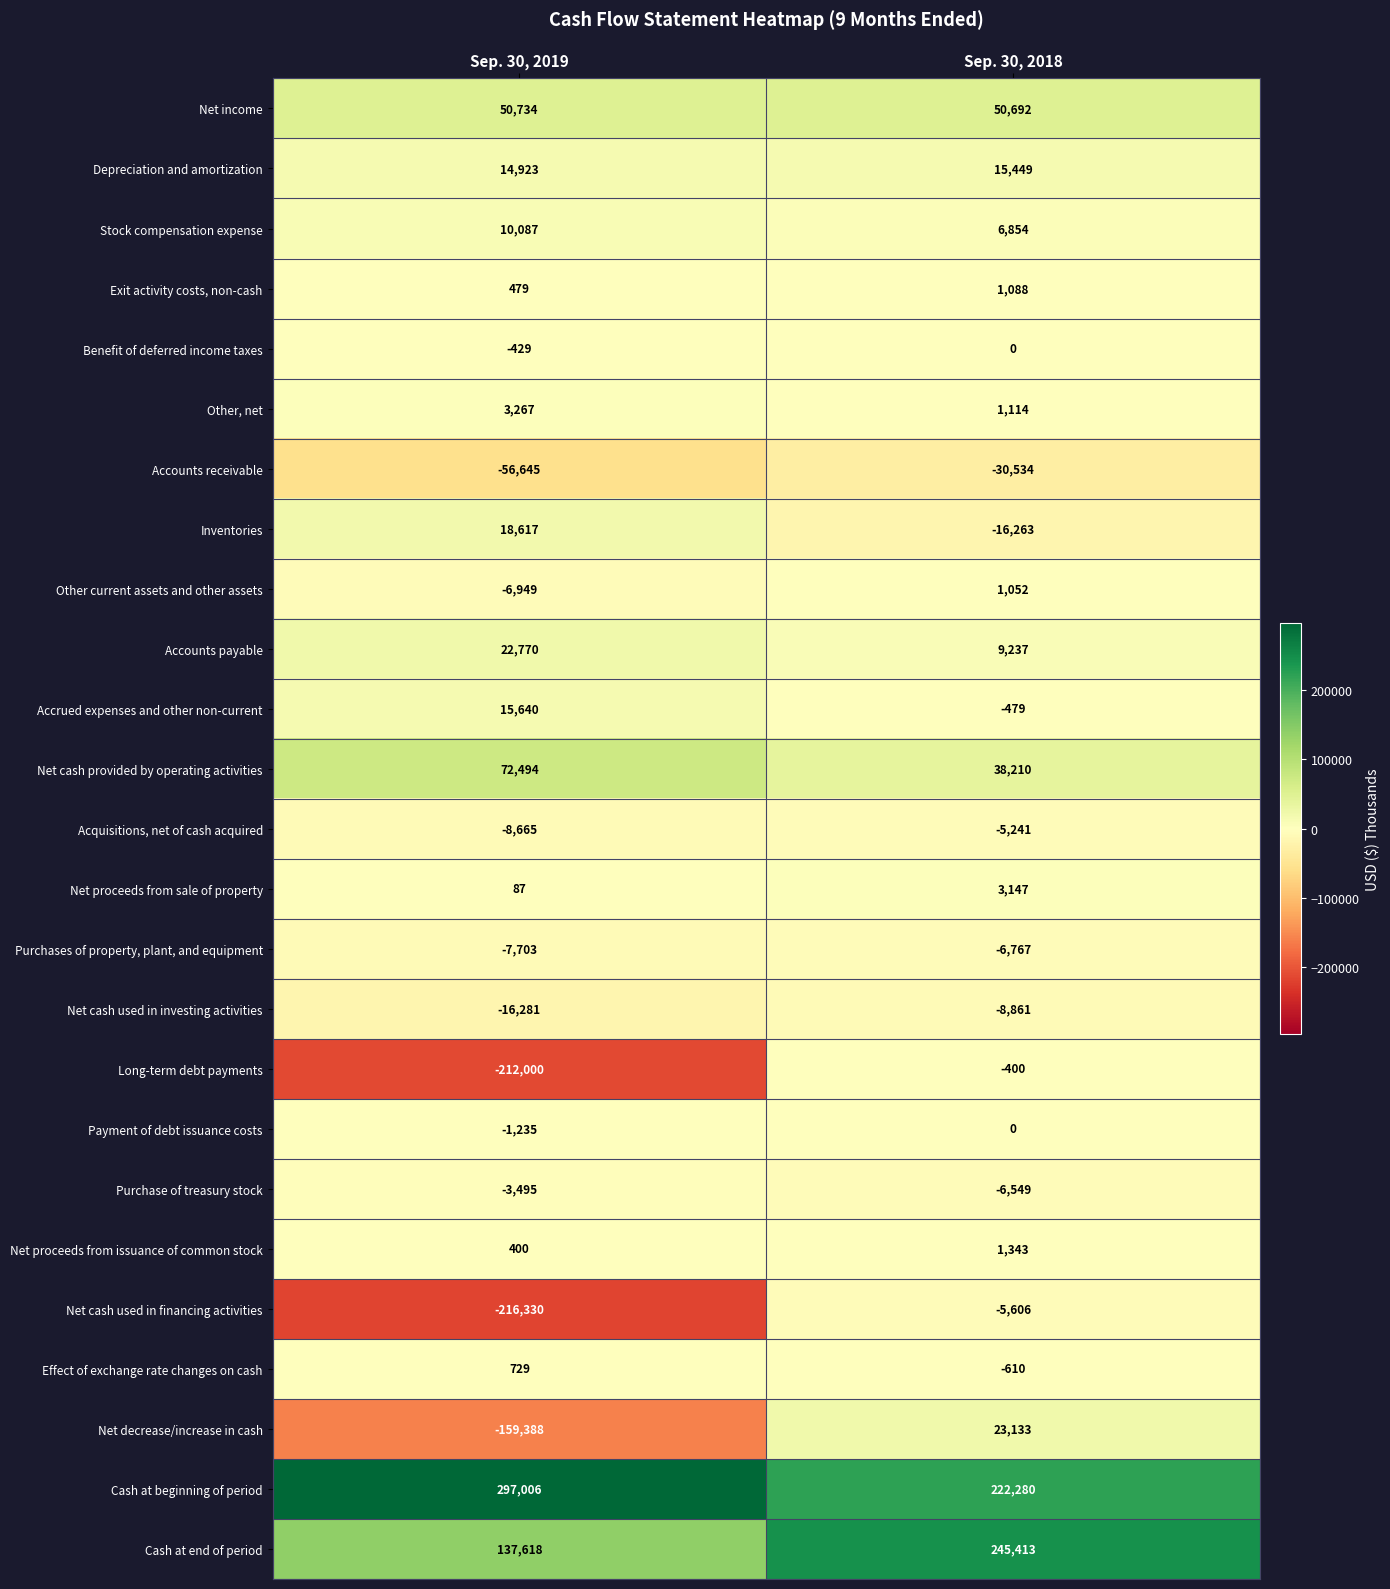

Rank the categories by Accrued expenses and other non-current value from lowest to highest.

Sep. 30, 2018, Sep. 30, 2019